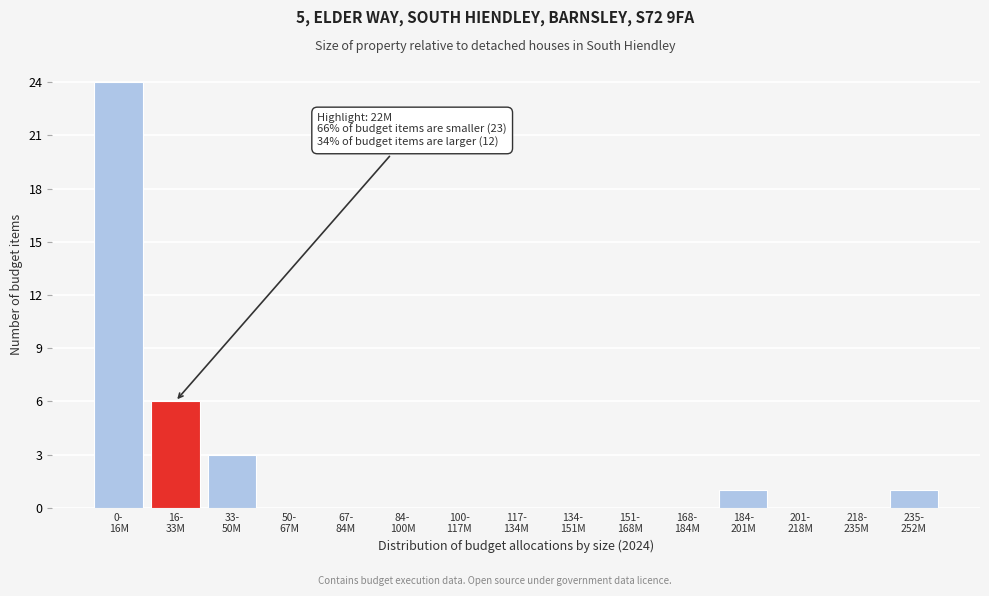

What is the greatest value displayed?

24